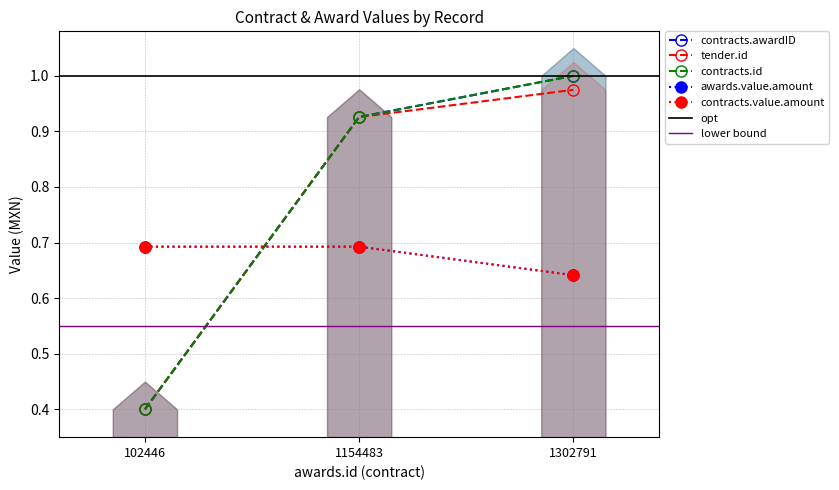

What is the maximum value for tender.id?

1.0